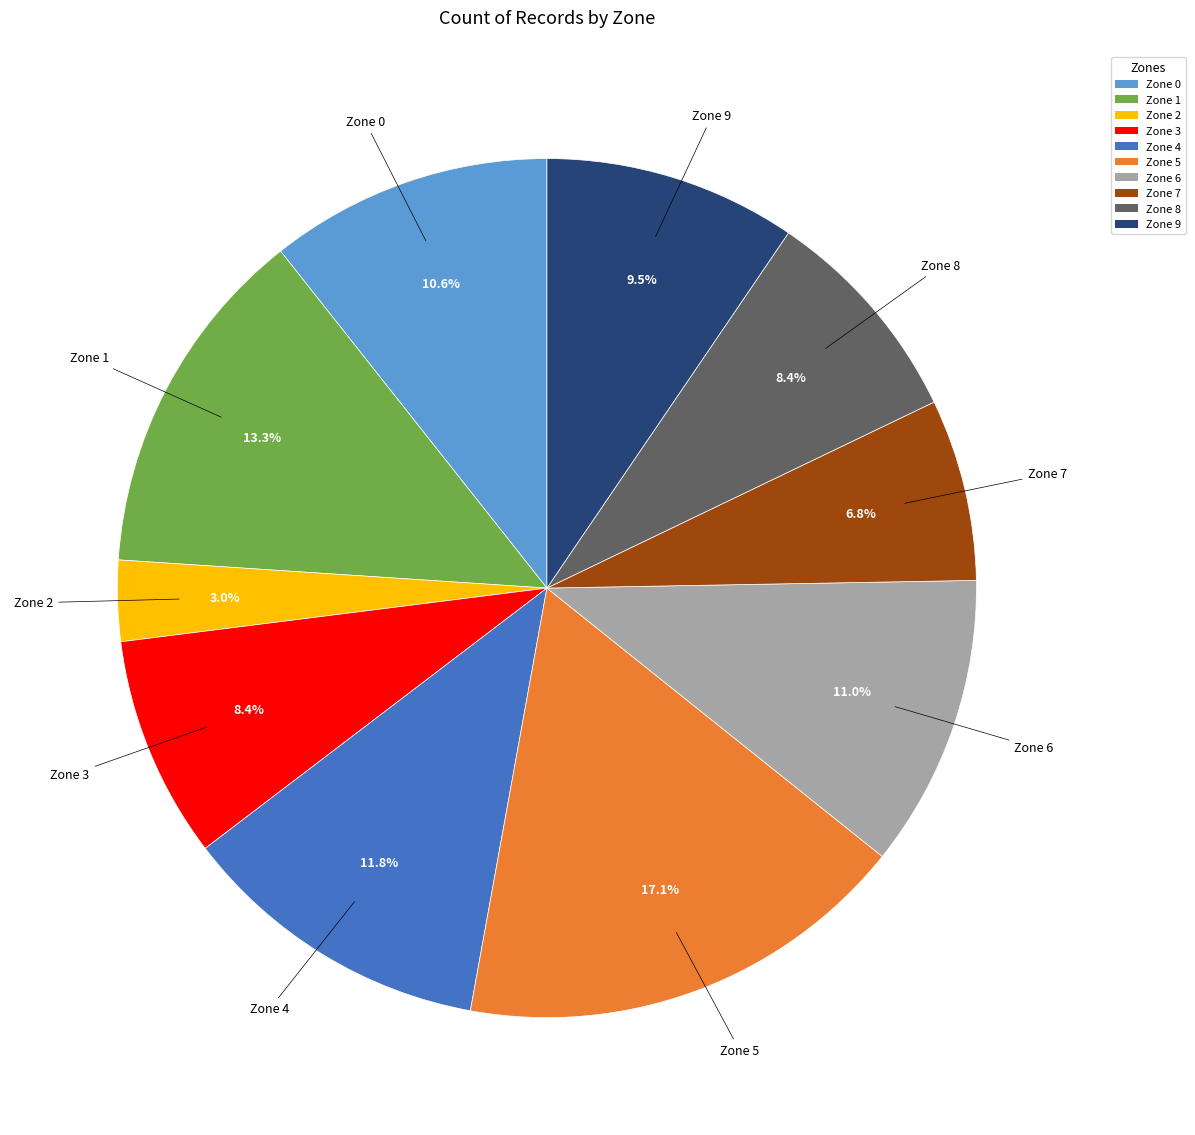

Which category has the biggest portion of the pie?

Zone 5